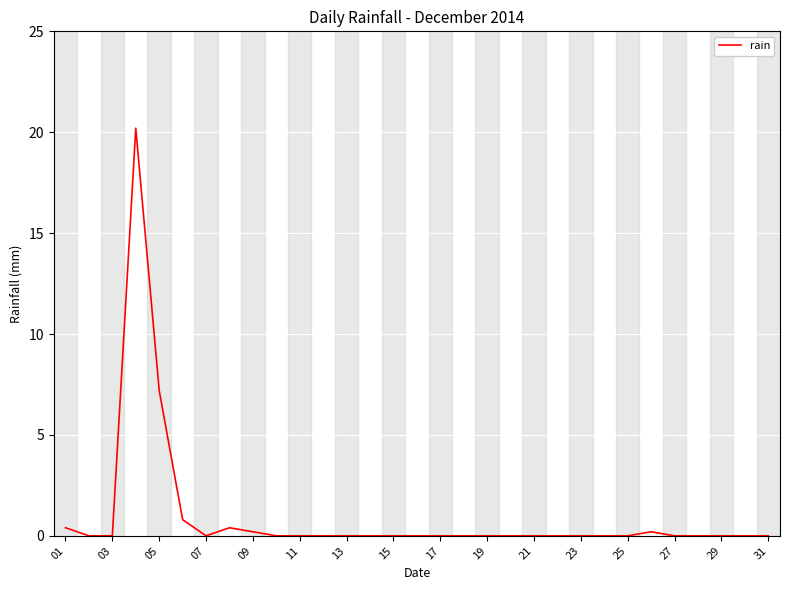

What is the greatest value displayed?

20.2